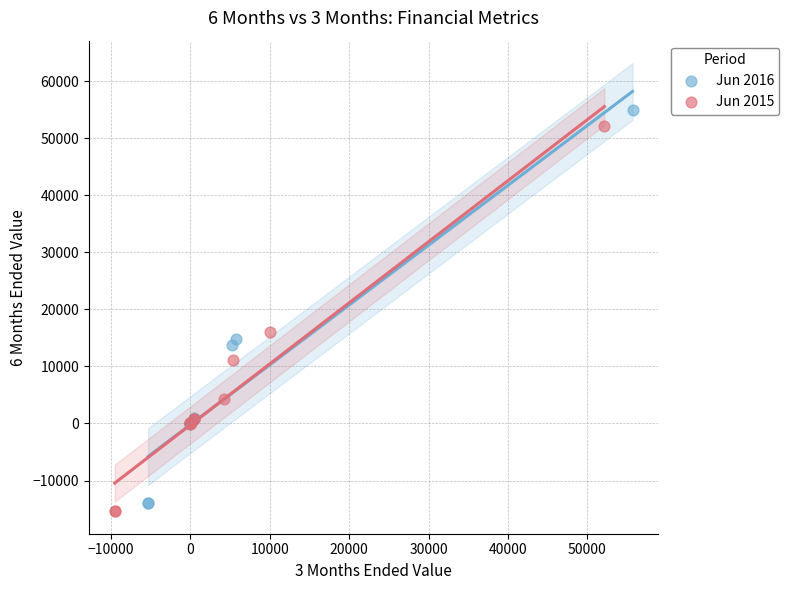

Which series contains the highest Y value?

Jun 2016